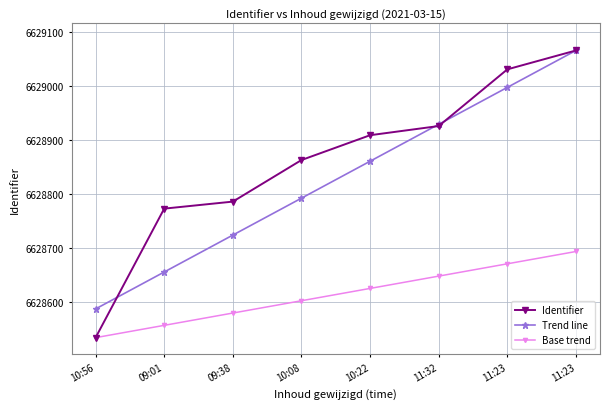

Is this an area chart (filled region under the line)?

No